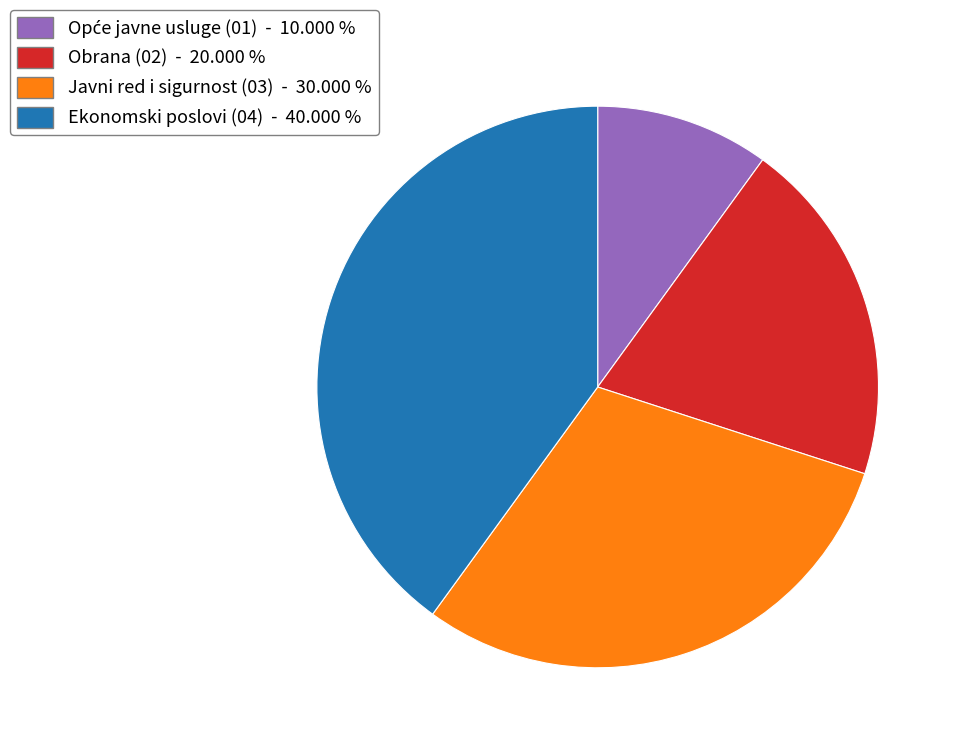

Does any single category account for the majority?

No